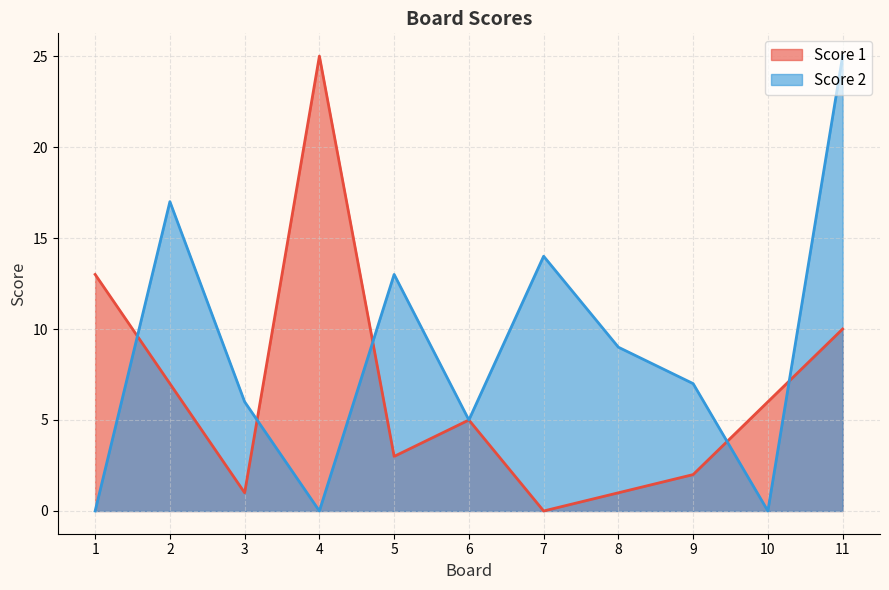

At which category does Score 1 reach its first local peak?

4